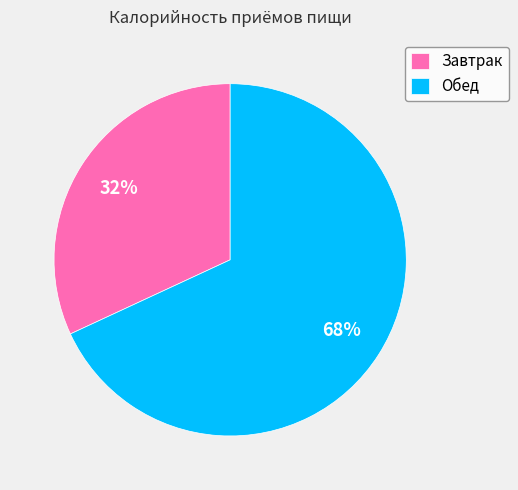

Which has a higher value, Завтрак or Обед?

Обед